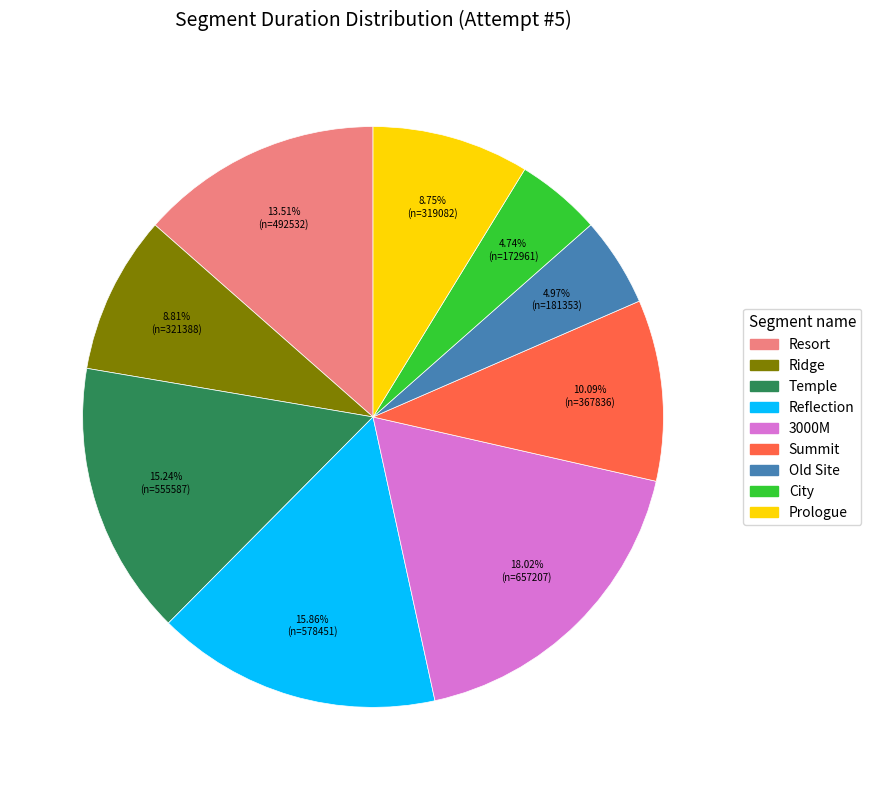

Is it true that Reflection is 16% of the pie?

True